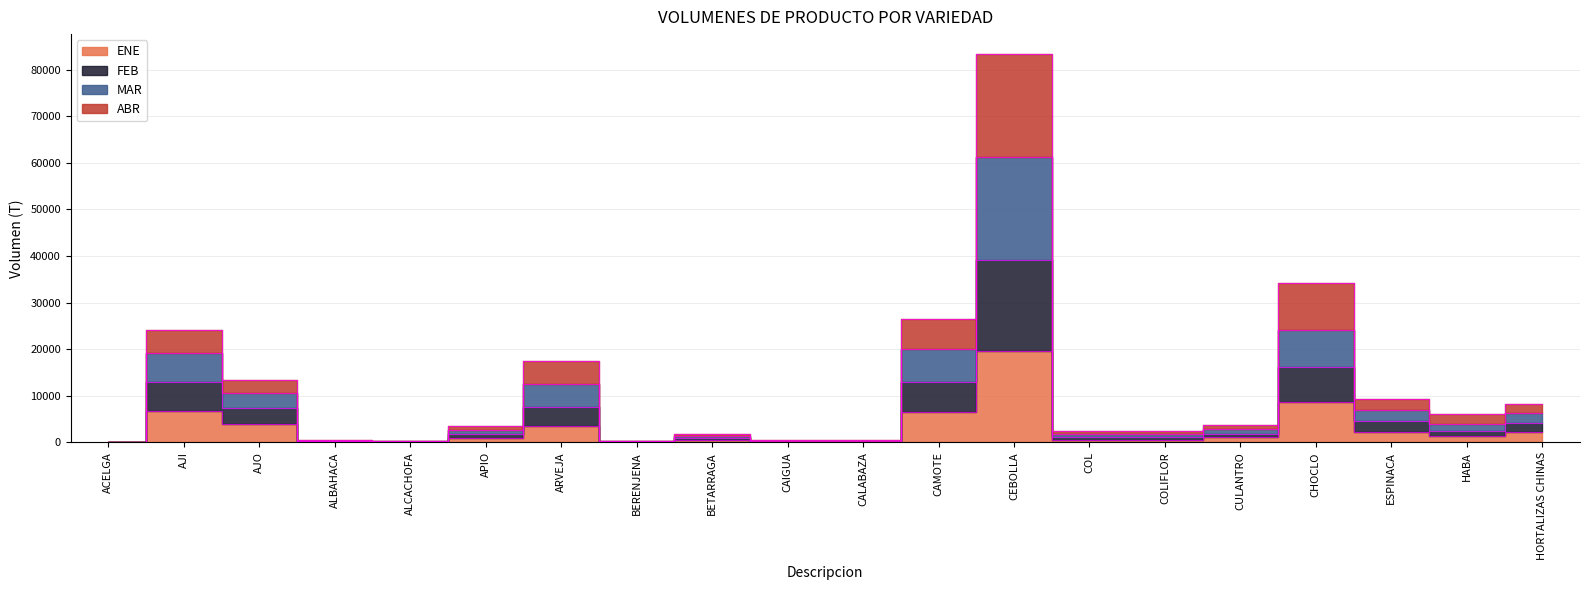

Which label corresponds to the largest value in the chart?

CEBOLLA